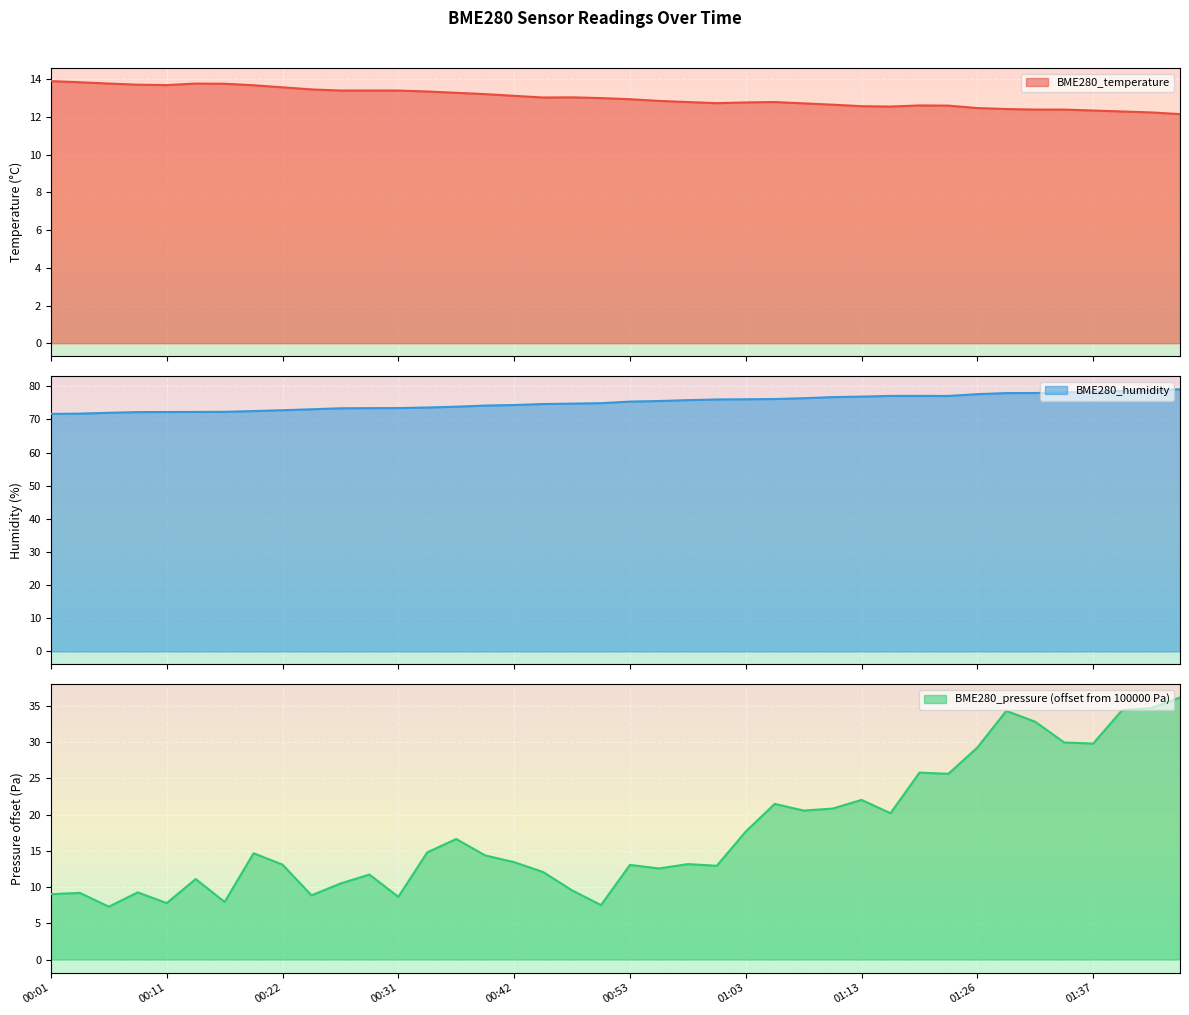

How many data points in BME280_humidity are above 75?

20